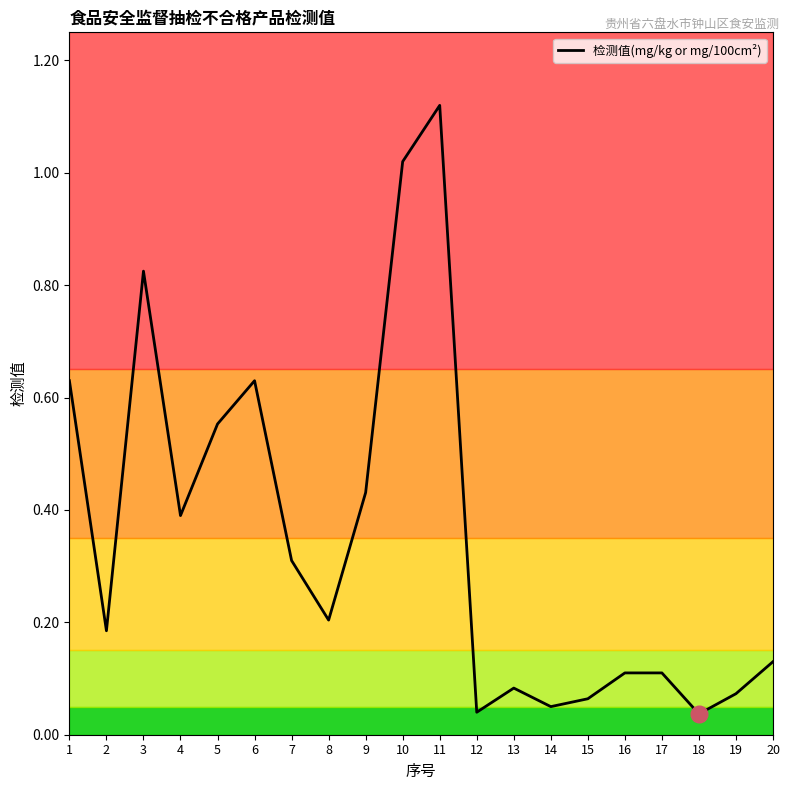

Where is the first local maximum?

3